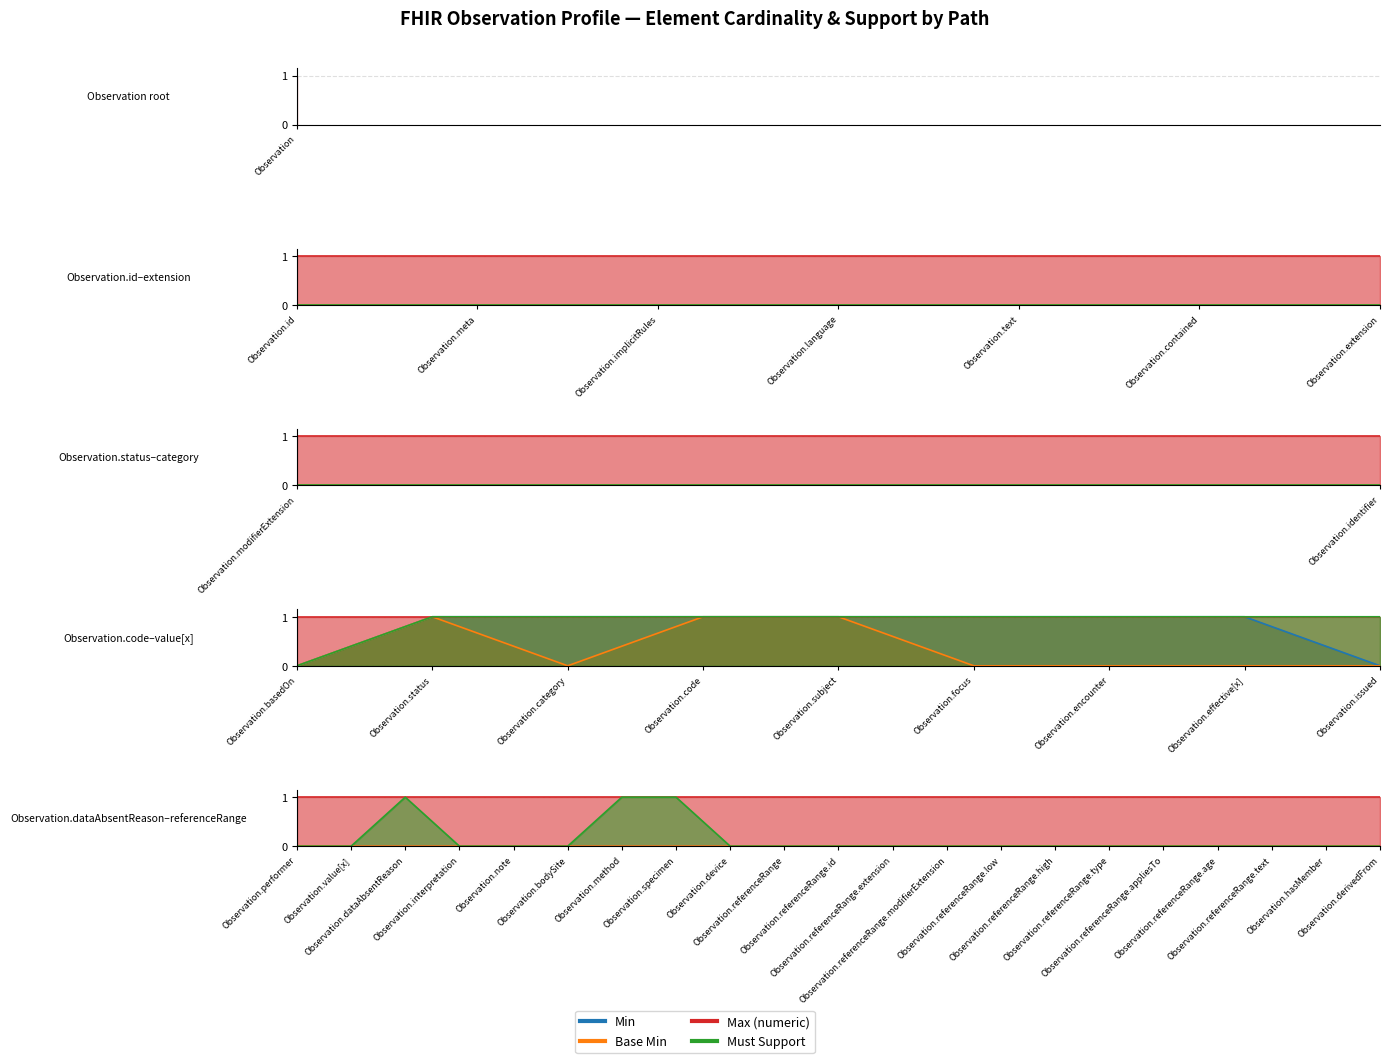

What is the label of the 36th point from the left?

Observation.referenceRange.appliesTo